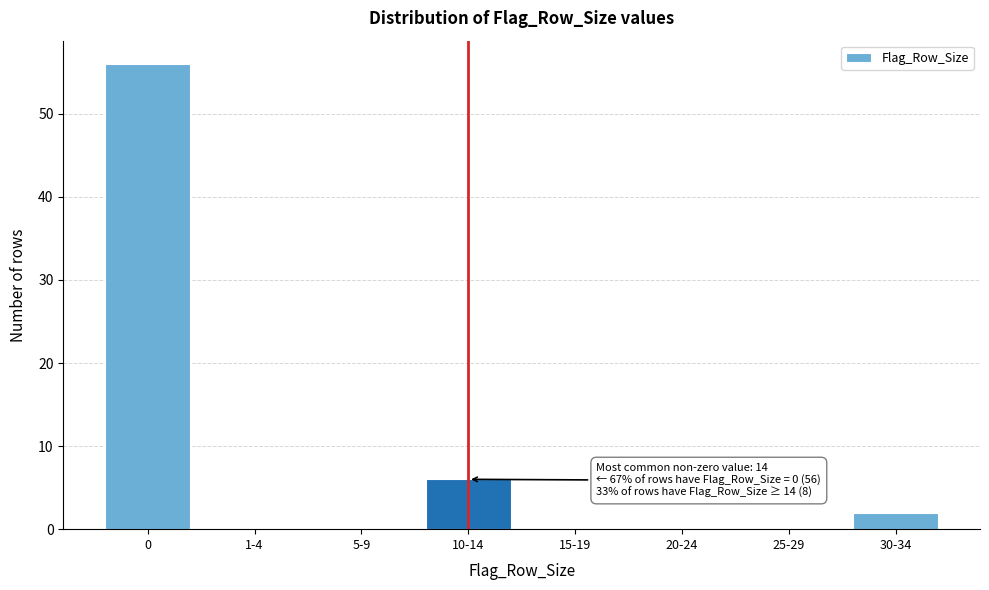

Reading left to right, extract all data points from this chart.

0=56	1-4=0	5-9=0	10-14=6	15-19=0	20-24=0	25-29=0	30-34=2